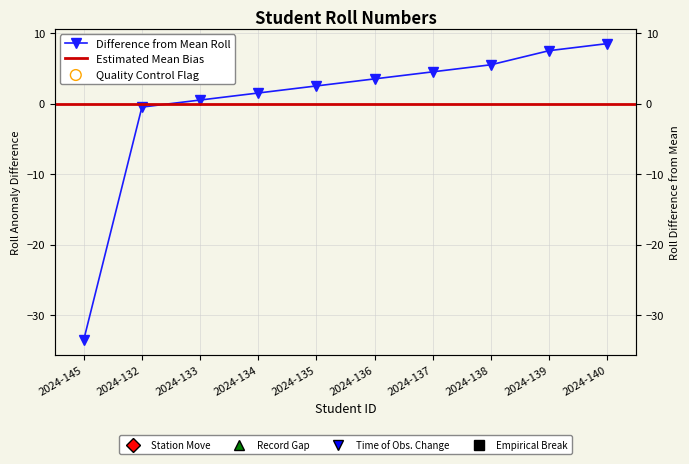

What is the change in value from 2024-145 to 2024-134?

+35.0